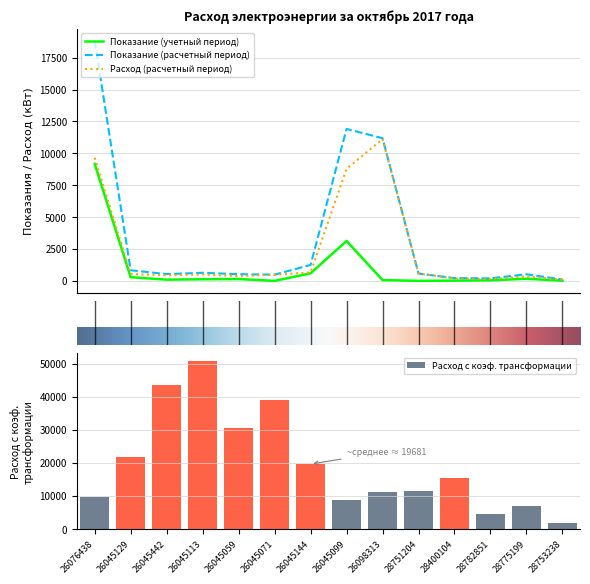

Which series has the widest spread of values?

Показание ЭЭ (расчетный период)